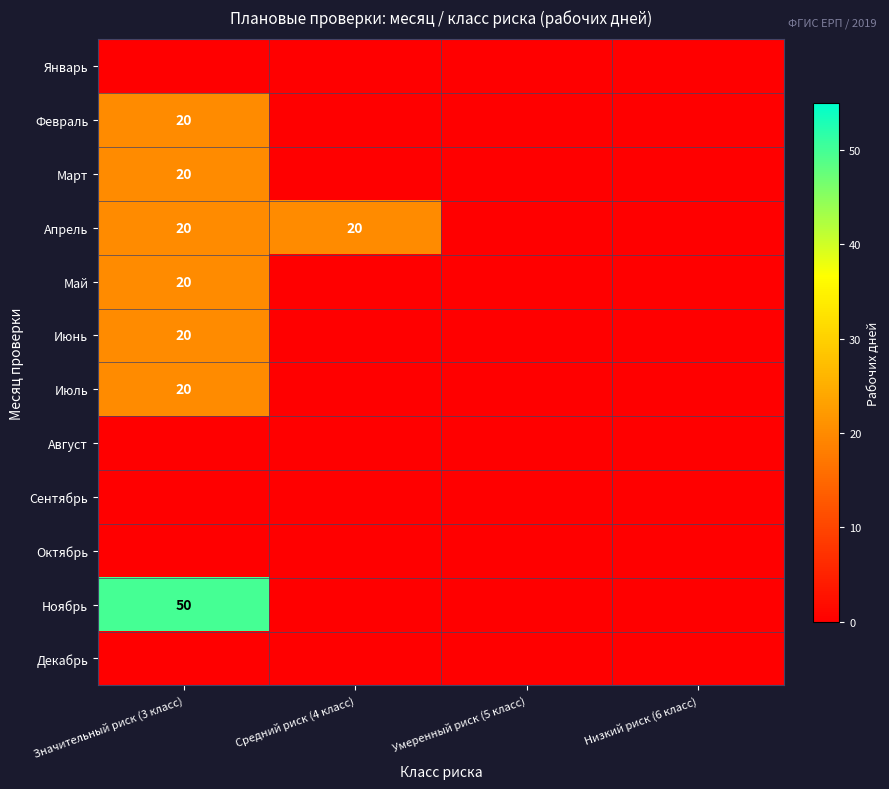

Is it true that Июль equals 20 at Значительный риск (3 класс)?

True